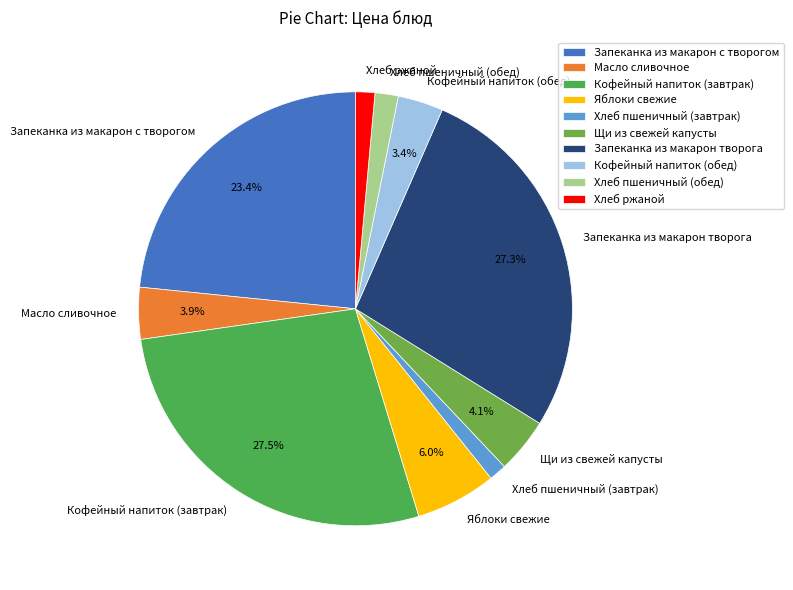

How many slices are in this pie chart?

10